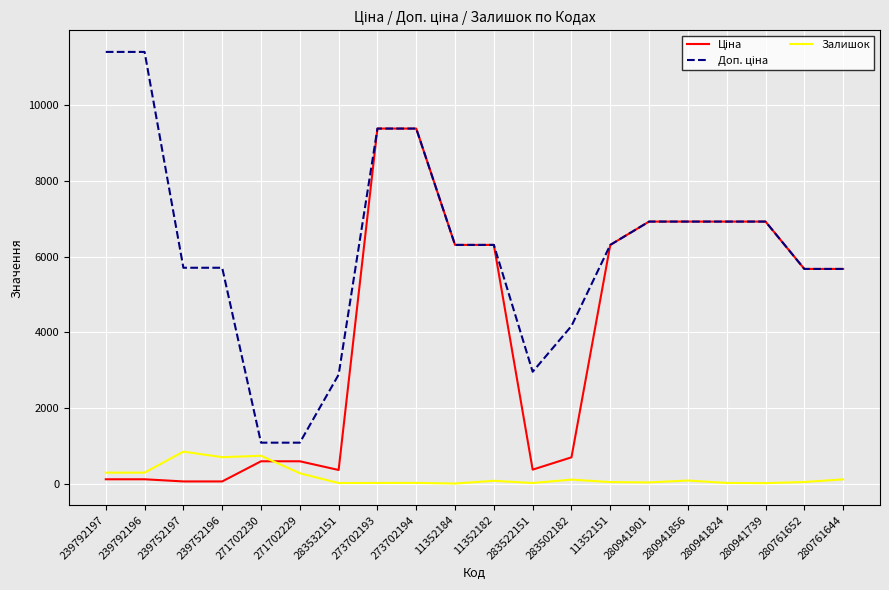

Where does the Залишок series first go above 74?

239792197